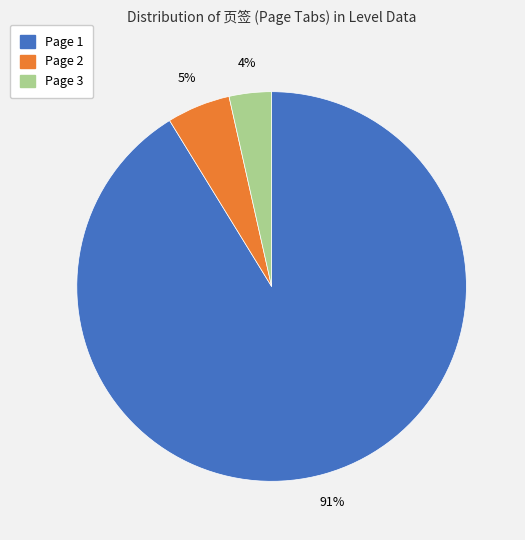

Does any single category account for the majority?

Yes